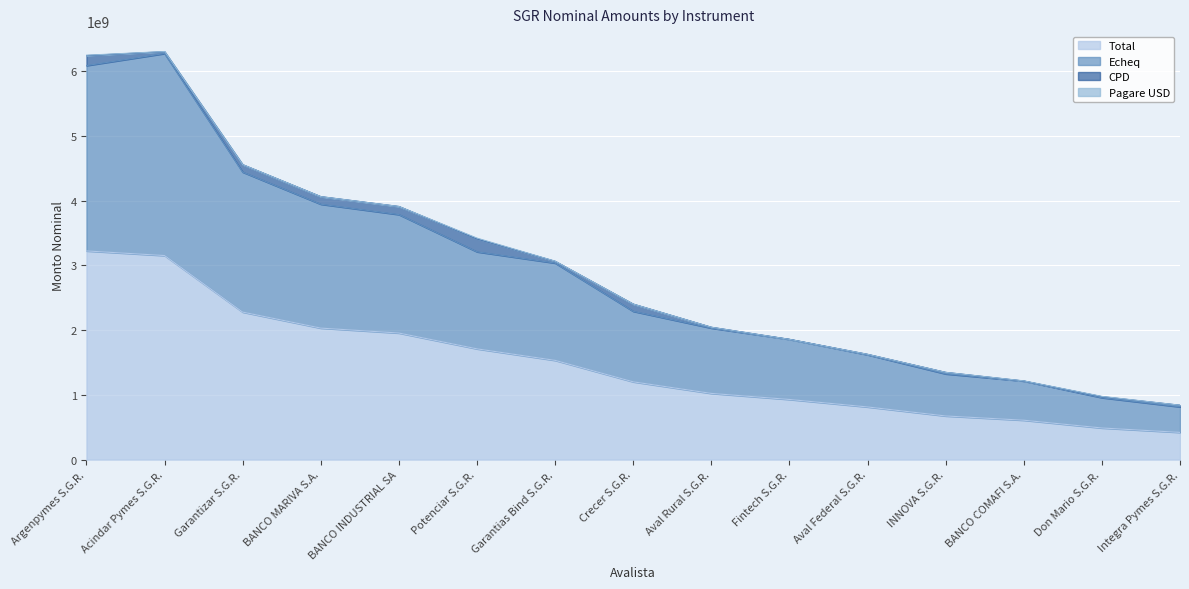

What is the minimum value for Total?

420001241.3